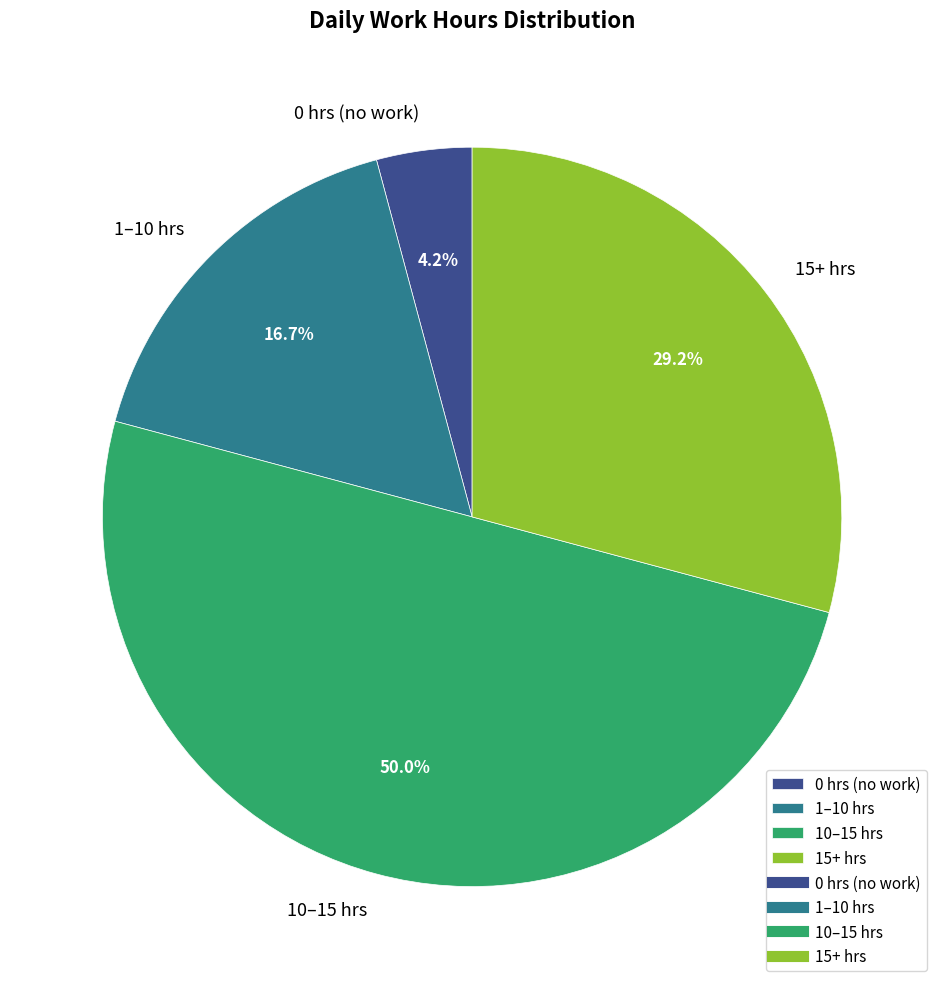

Combined, do 15+ hrs and 1–10 hrs account for over 50%?

No